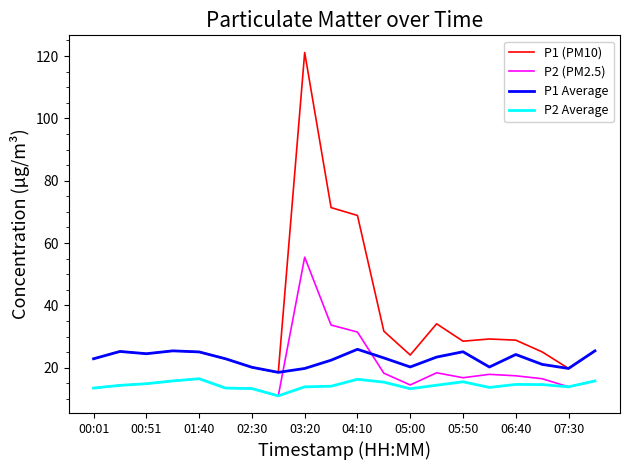

True or false: P1 (PM10) and P2 Average cross at least once.

False